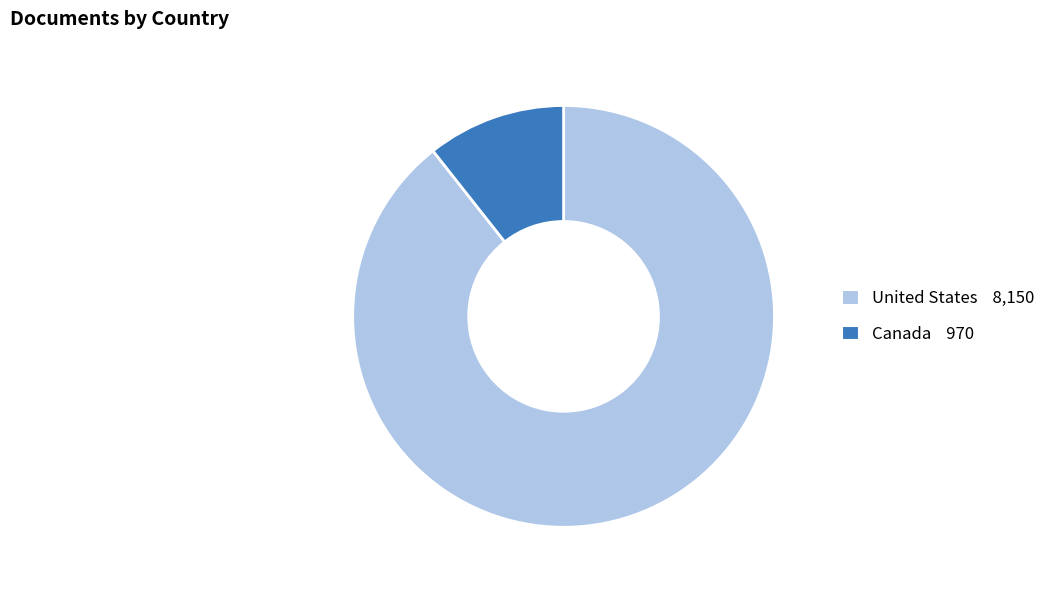

Count the number of slices in the pie.

2